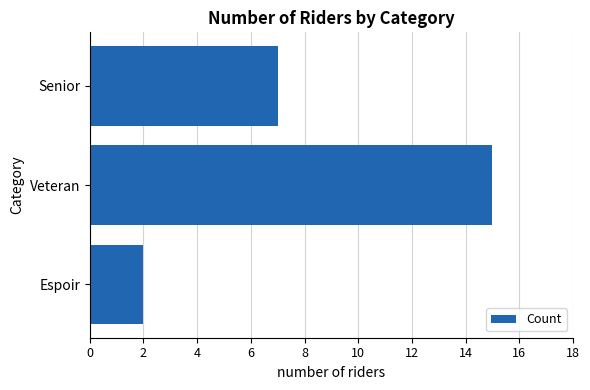

Where is the data nearest to the value 8?

Senior